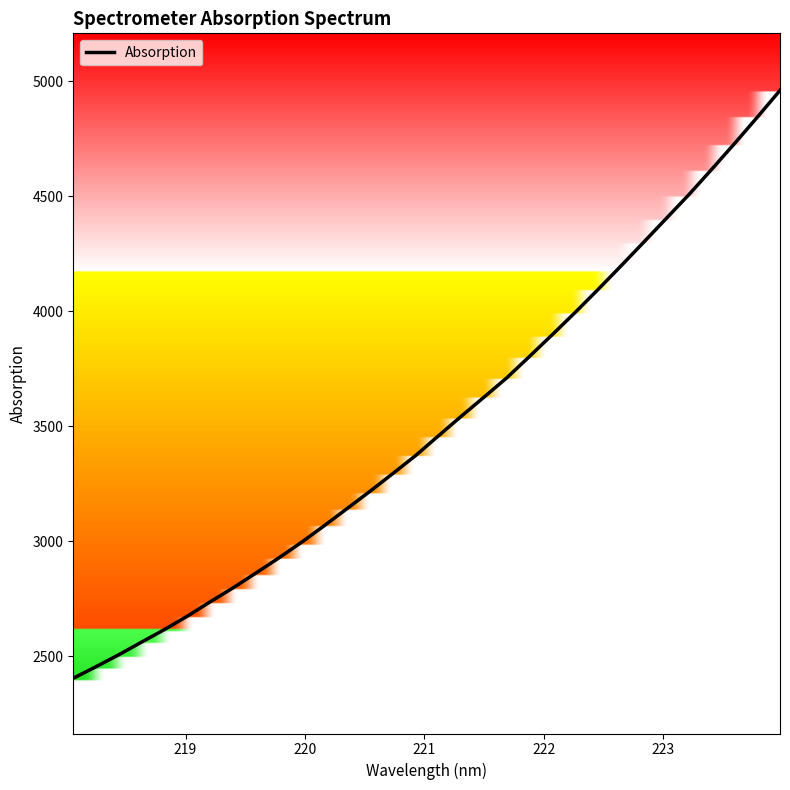

What is the minimum value shown in the chart?

2403.8